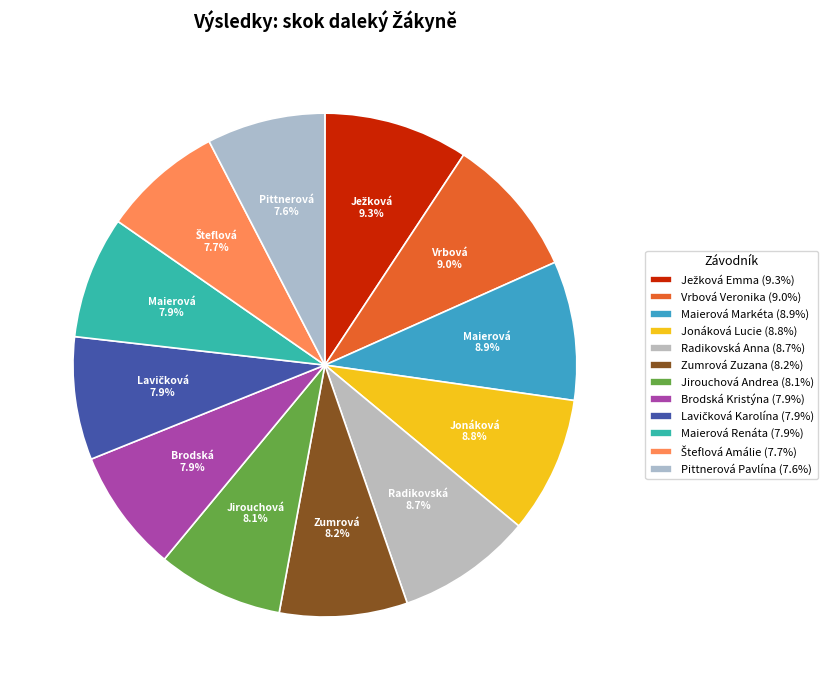

How many slices are in this pie chart?

12